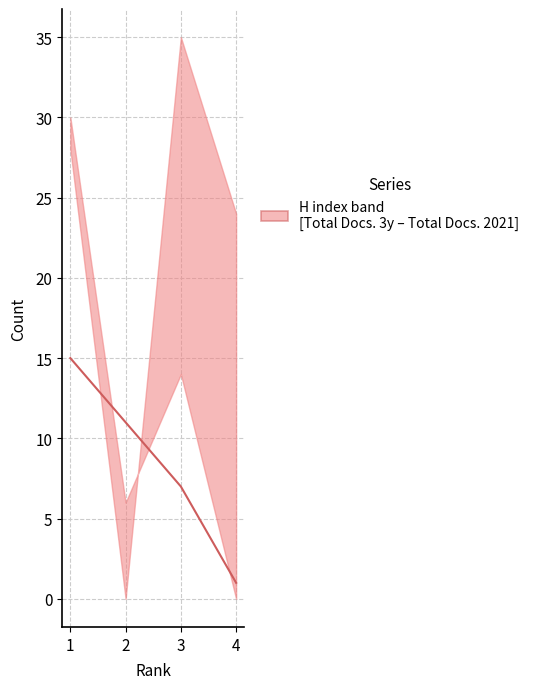

What is the difference between the values at 2 and 3?

4